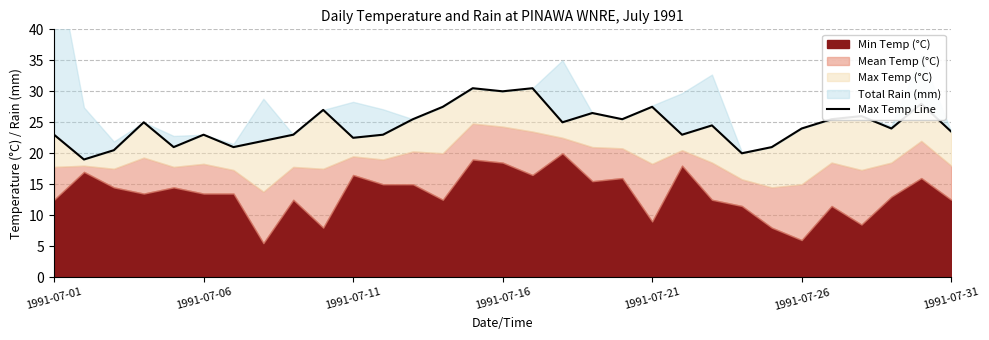

Does the chart have visible grid lines?

Yes